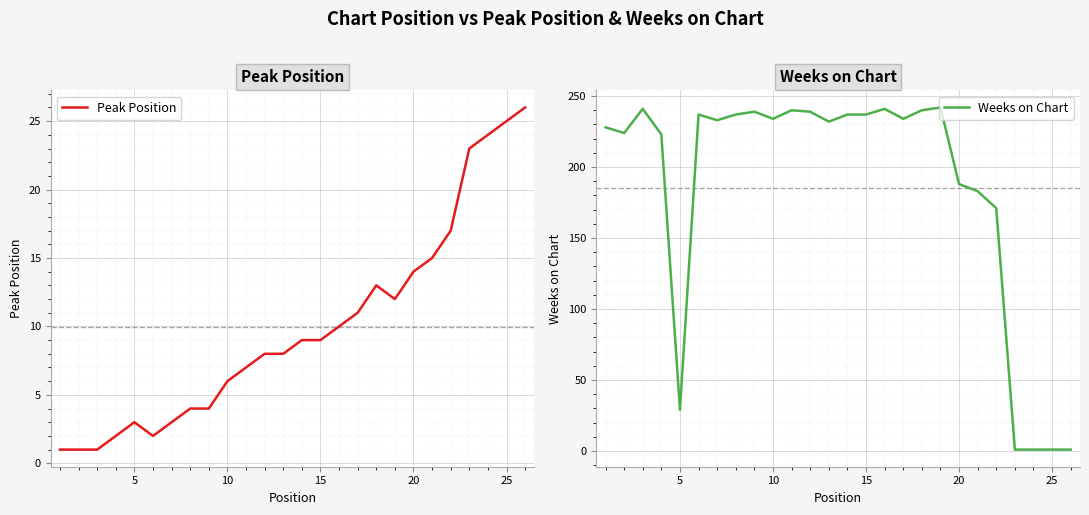

What is the maximum value for Peak Position?

26